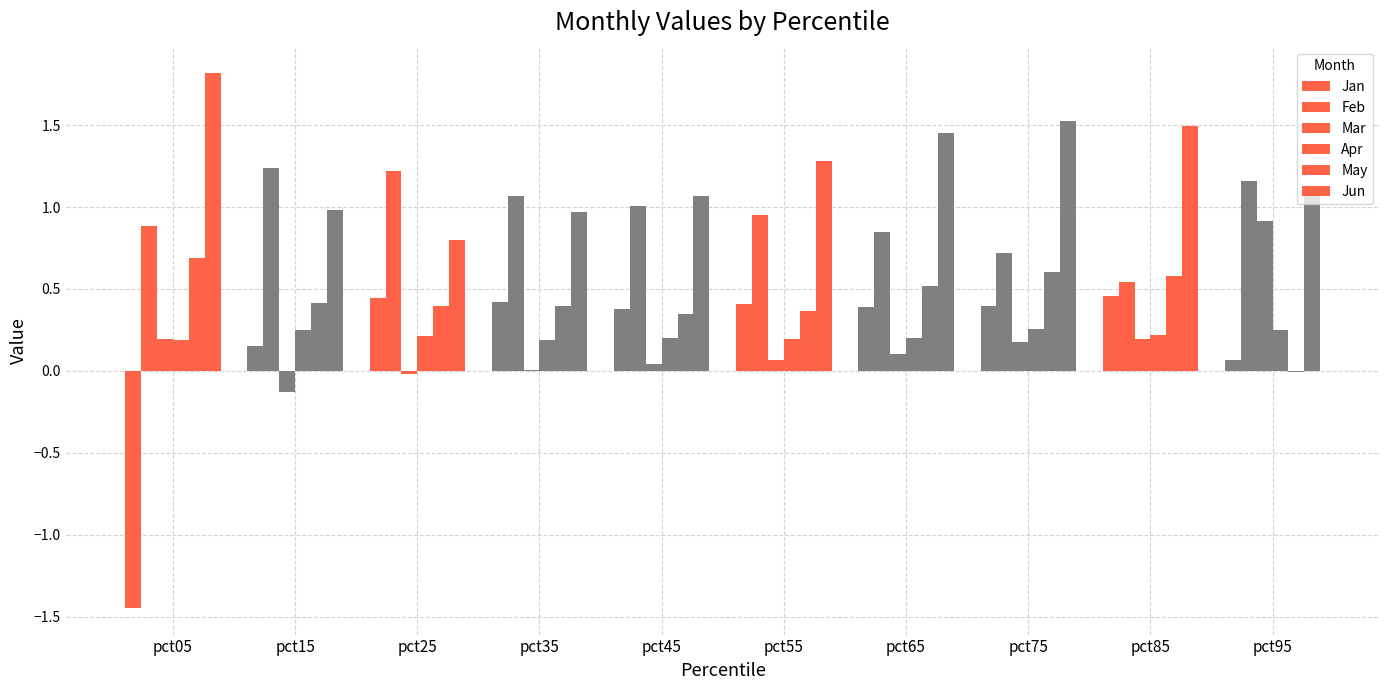

Which label corresponds to the largest value in the chart?

pct05